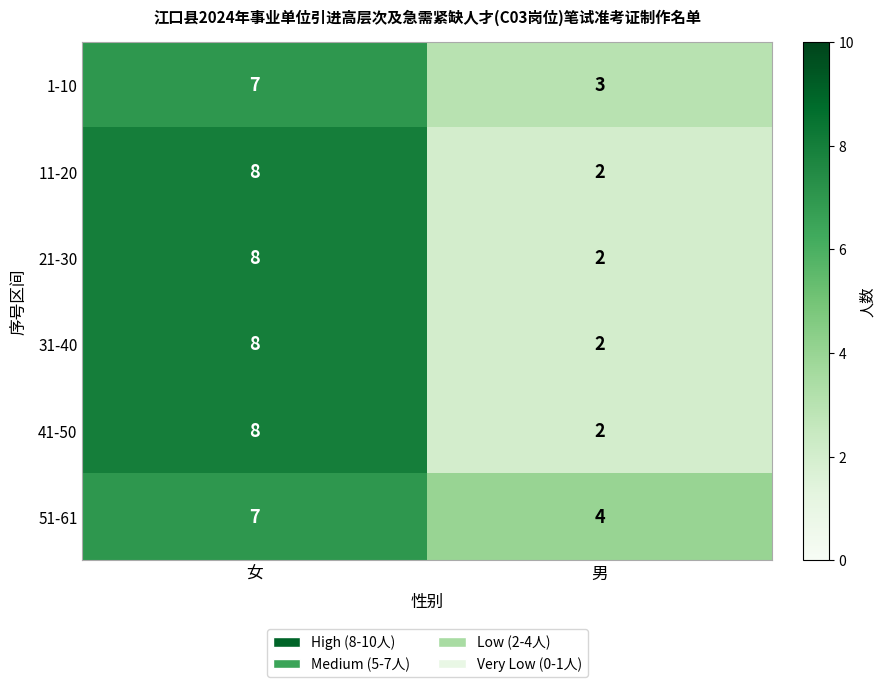

What is the sum of all 41-50 values?

10